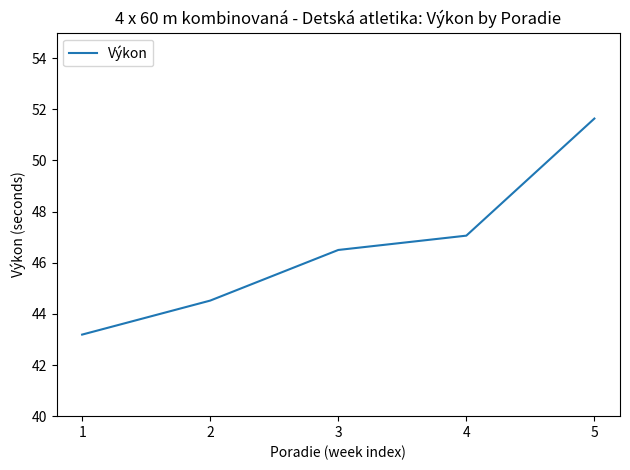

What is the change in value from 2 to 4?

+2.5